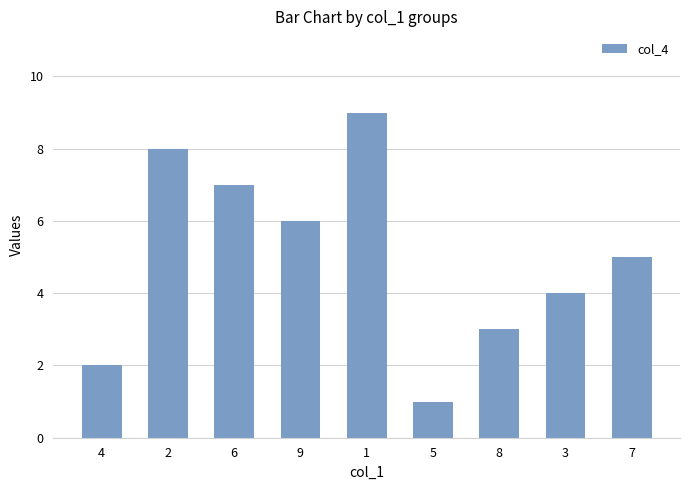

Which has a higher value, 9 or 6?

6